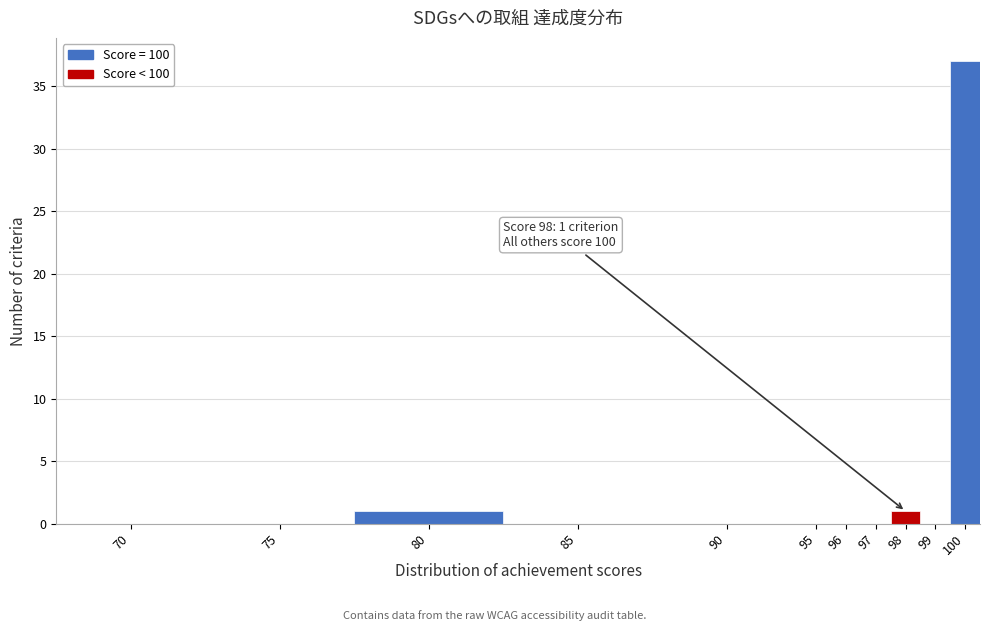

Reading left to right, transcribe all the data shown in this chart.

70=0	75=0	80=1	85=0	90=0	95=0	96=0	97=0	98=1	99=0	100=37